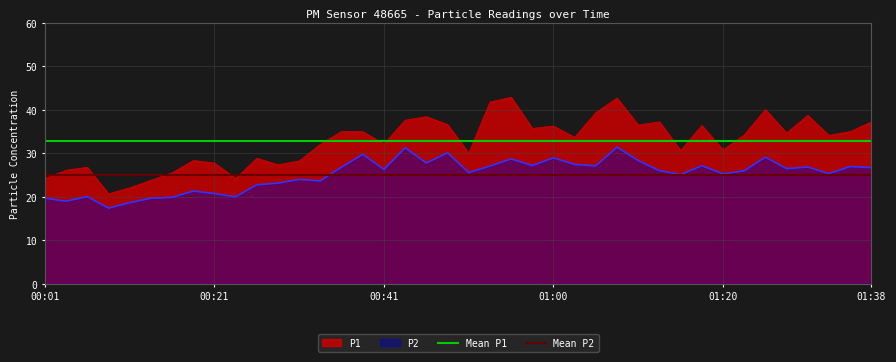

Rank the series by their average value, from highest to lowest.

Mean P1, Mean P2